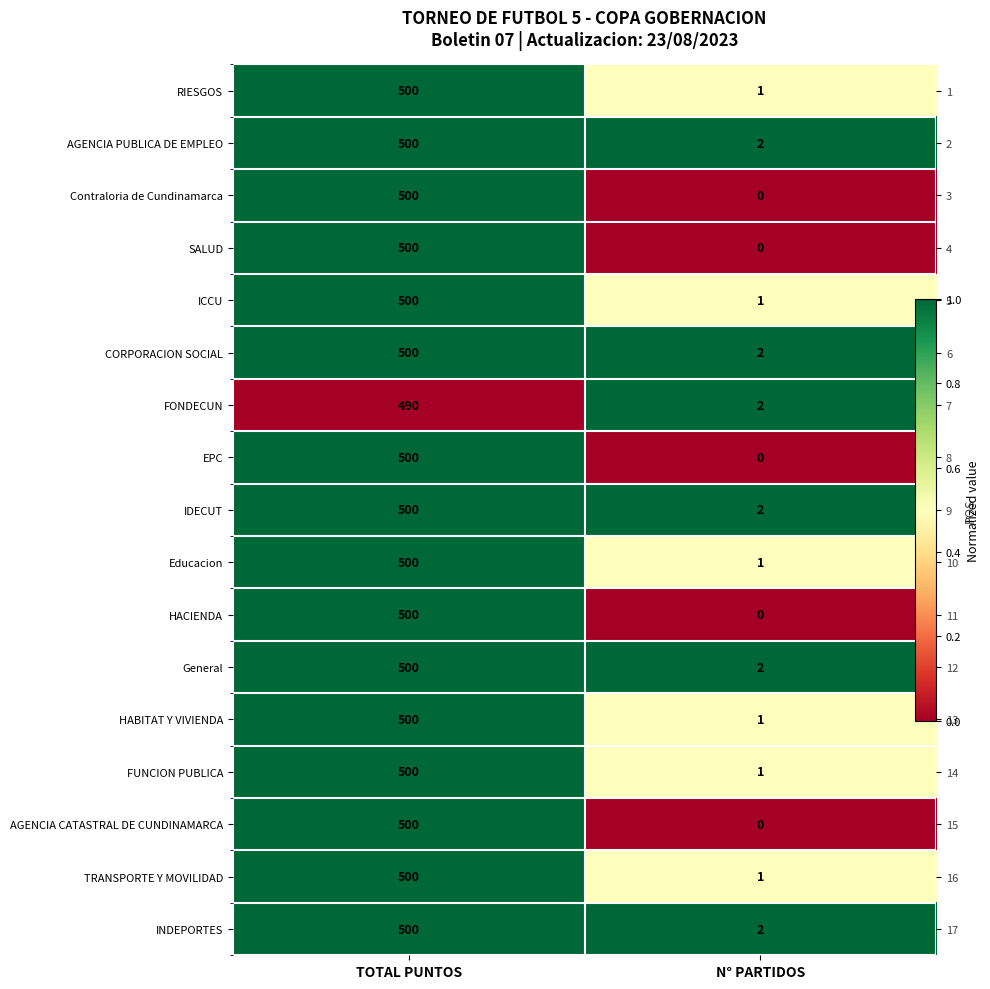

How many categories are shown in the chart?

2